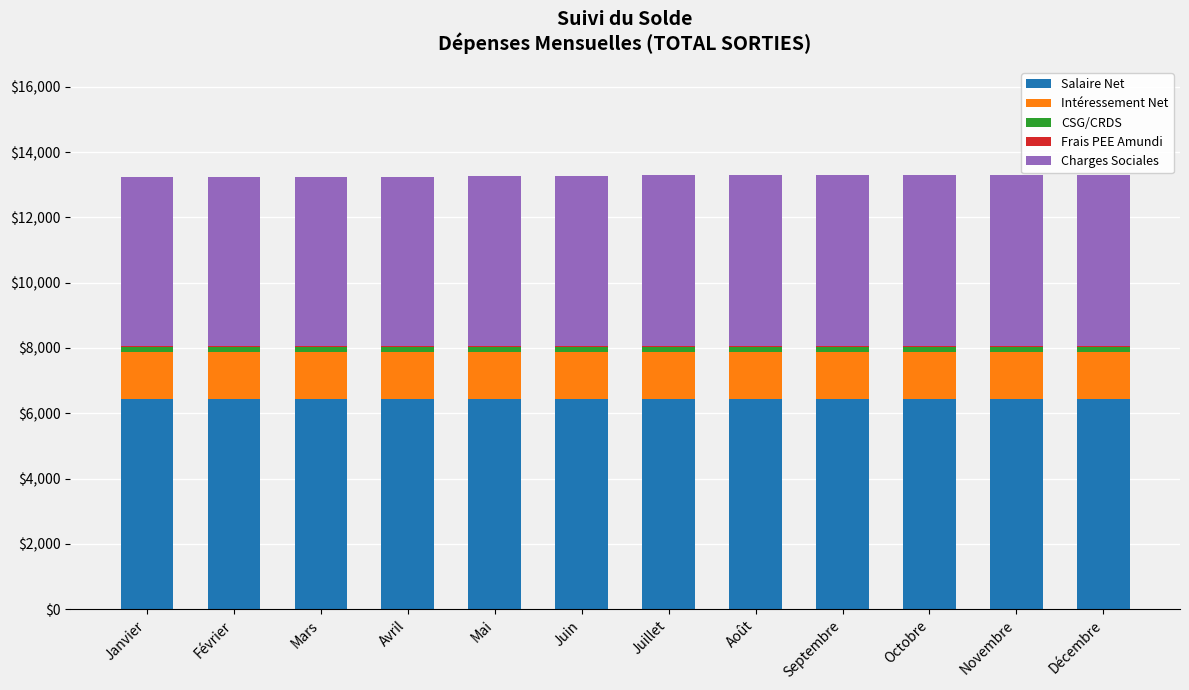

The Salaire Net series shows 6433.0 at Octobre. True or false?

True